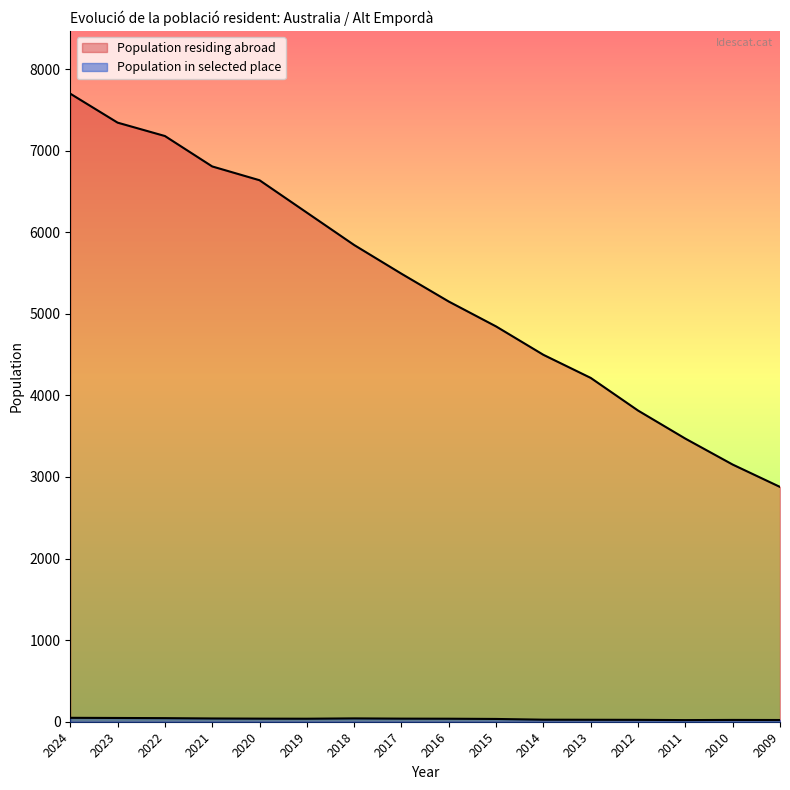

True or false: Population residing abroad and Population in selected place intersect in this chart.

False